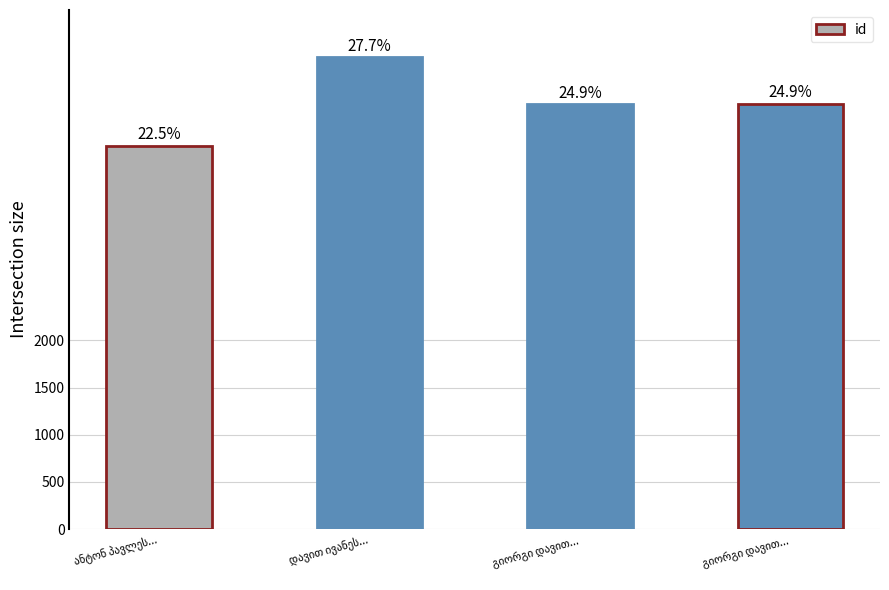

Is it true that the value at გიორგი დავით... is 6560?

False